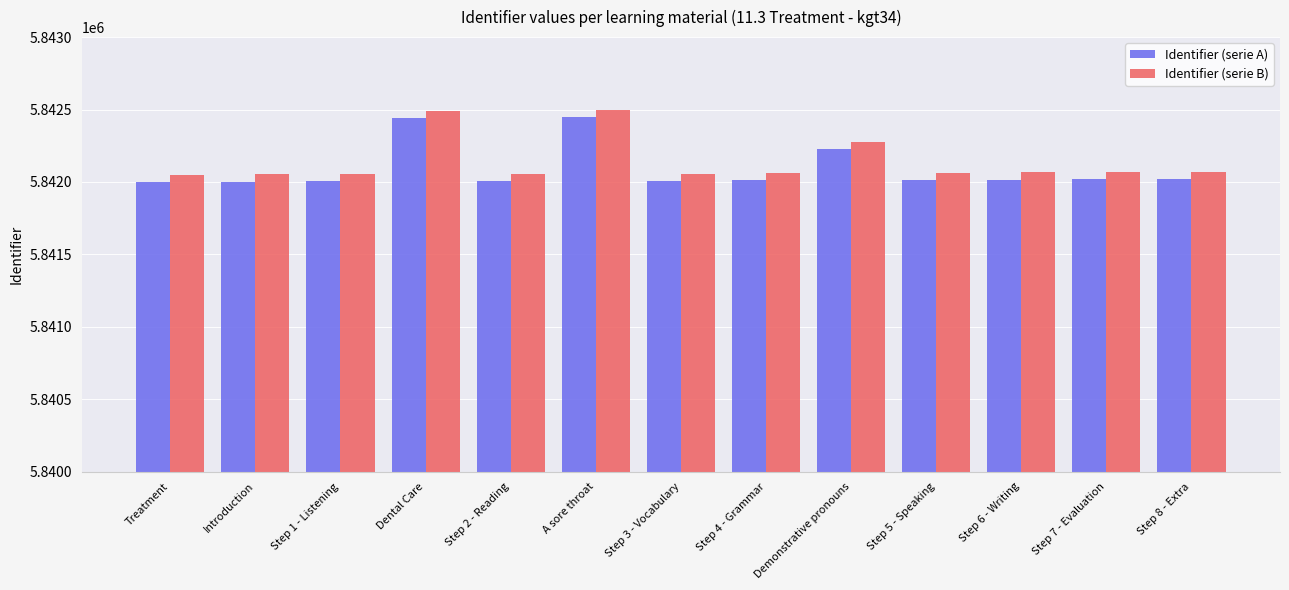

What is the minimum value shown in the chart?

5842001